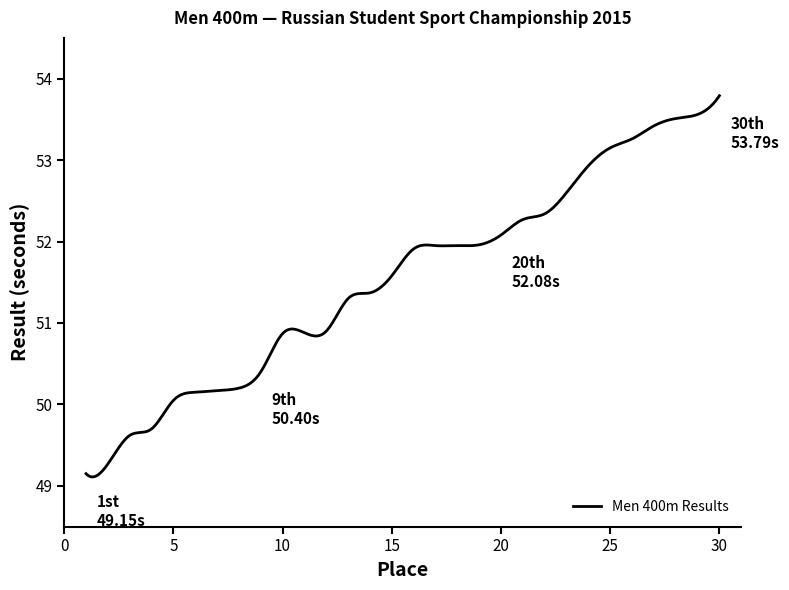

Count the number of data series in this chart.

1